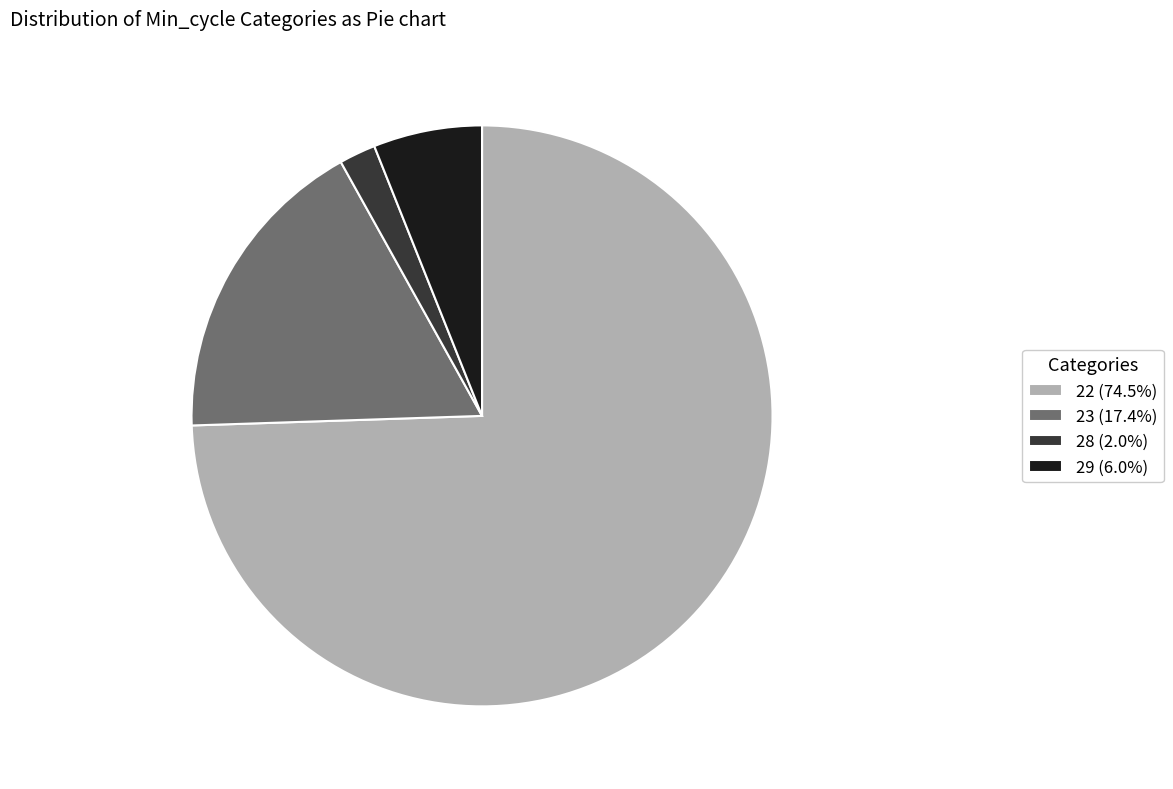

Do 22 (74.5%) and 23 (17.4%) together represent more than half of the pie?

Yes